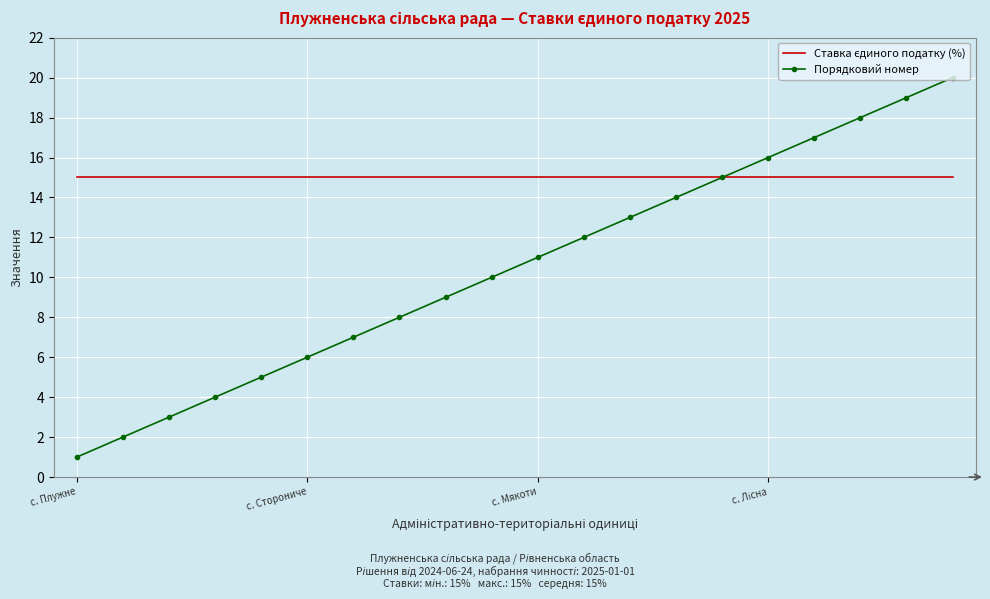

What is the maximum value shown in the chart?

20